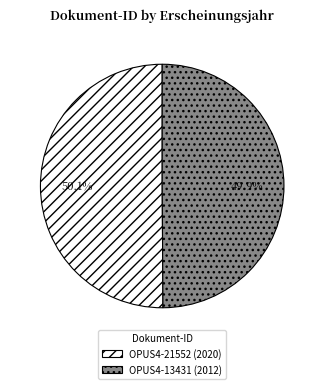

True or false: OPUS4-21552 (2020) accounts for 50% of the total.

True